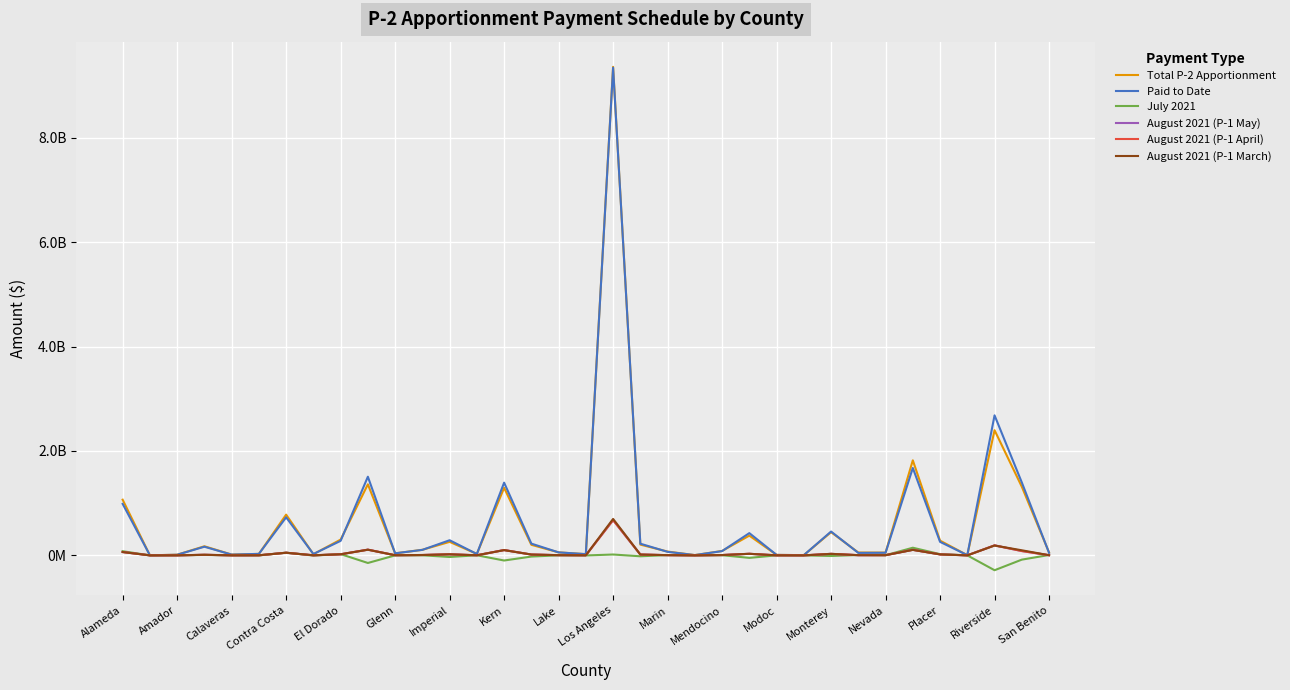

In August 2021 (P-1 March), how many points are lower than both neighbors (excluding endpoints)?

10